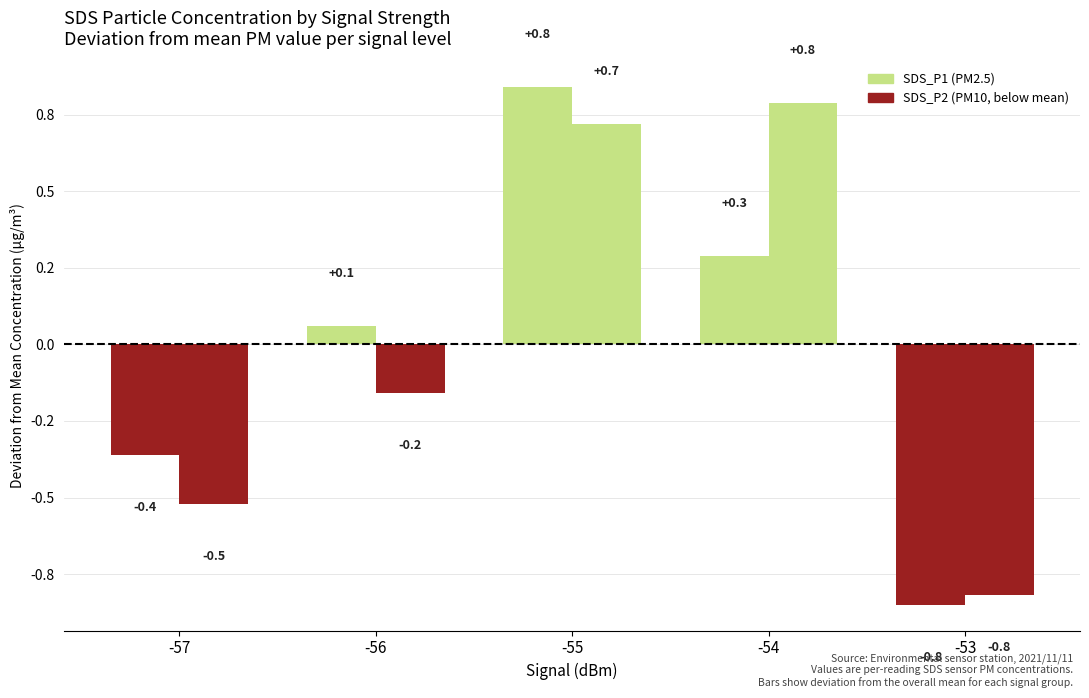

The SDS_P2 series shows 1.0 at -55. True or false?

False